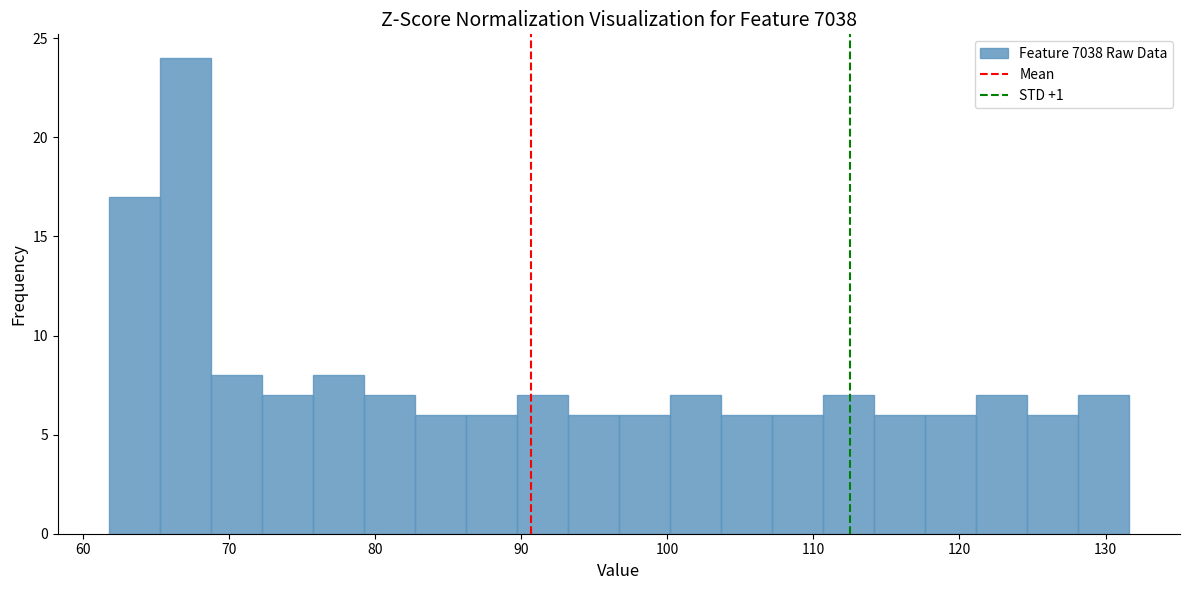

Read against the x-axis, roughly where is the centre of the tallest bar?

67